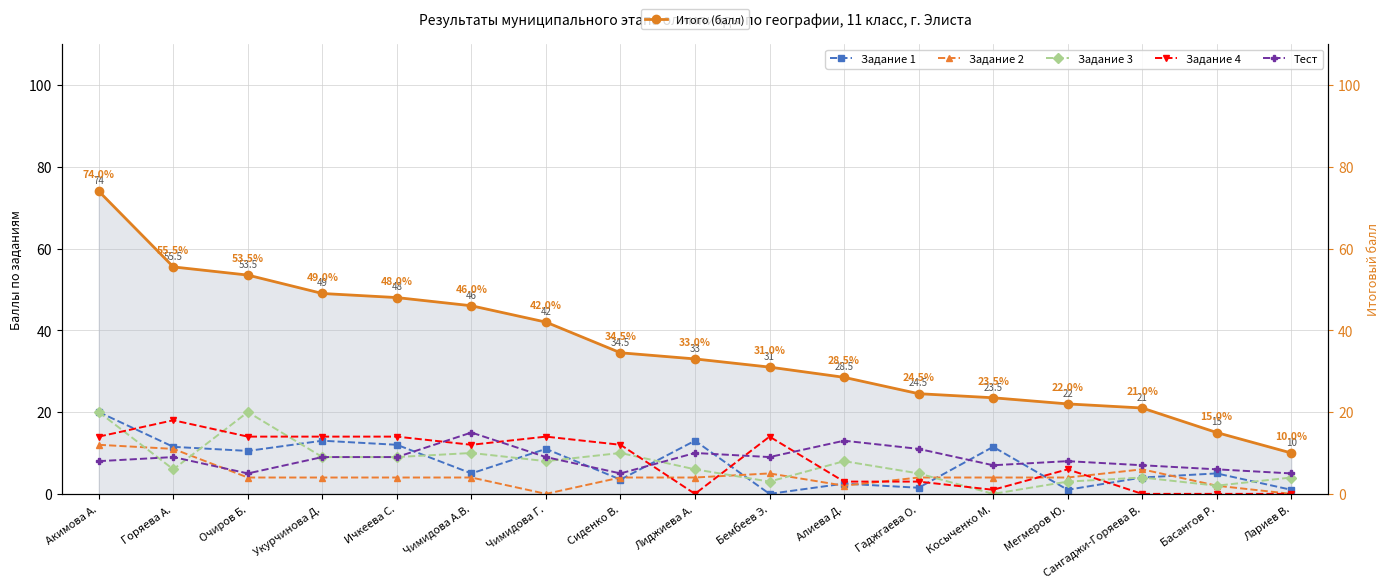

How many positive values does the Задание 2 series have?

15